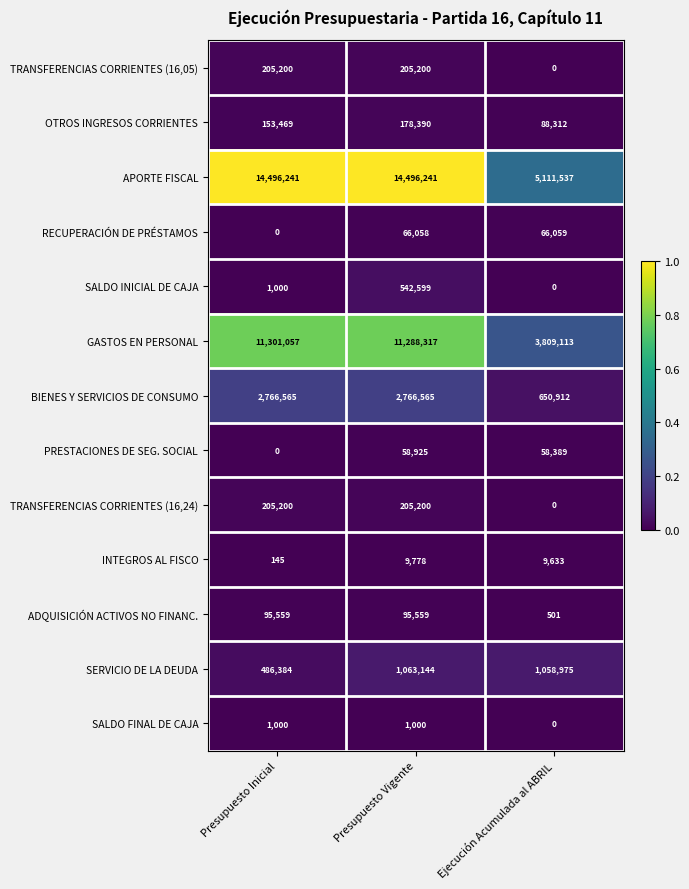

The TRANSFERENCIAS CORRIENTES (16,05) series shows 205200 at Presupuesto Vigente. True or false?

True